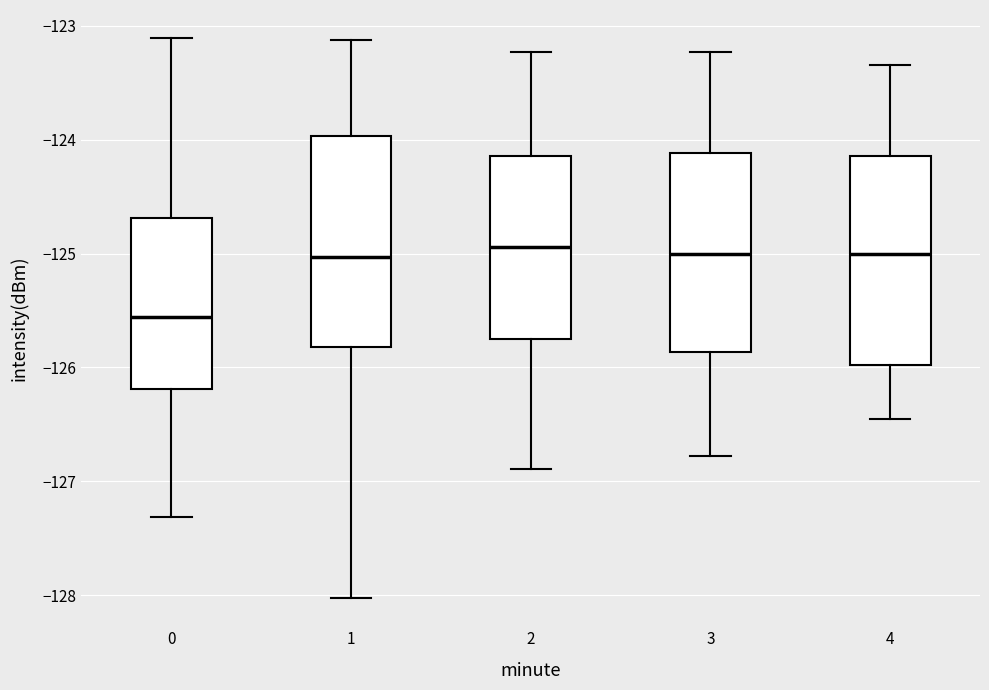

Reading left to right, transcribe this box plot: for each box, give where its median line is, the range the box spans, and where its two whiskers end, as read against the y-axis. The values are not printed on the chart, so give them approximately, as read against the axis.

0: median -125.6, box -126.2 to -124.7, whiskers -127.3 to -123.1
1: median -125.0, box -125.8 to -124.0, whiskers -128.0 to -123.1
2: median -124.9, box -125.8 to -124.1, whiskers -126.9 to -123.2
3: median -125.0, box -125.9 to -124.1, whiskers -126.8 to -123.2
4: median -125.0, box -126.0 to -124.1, whiskers -126.5 to -123.3